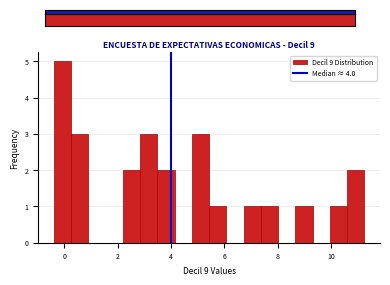

Read against the x-axis, roughly where is the centre of the tallest bar?

0.0